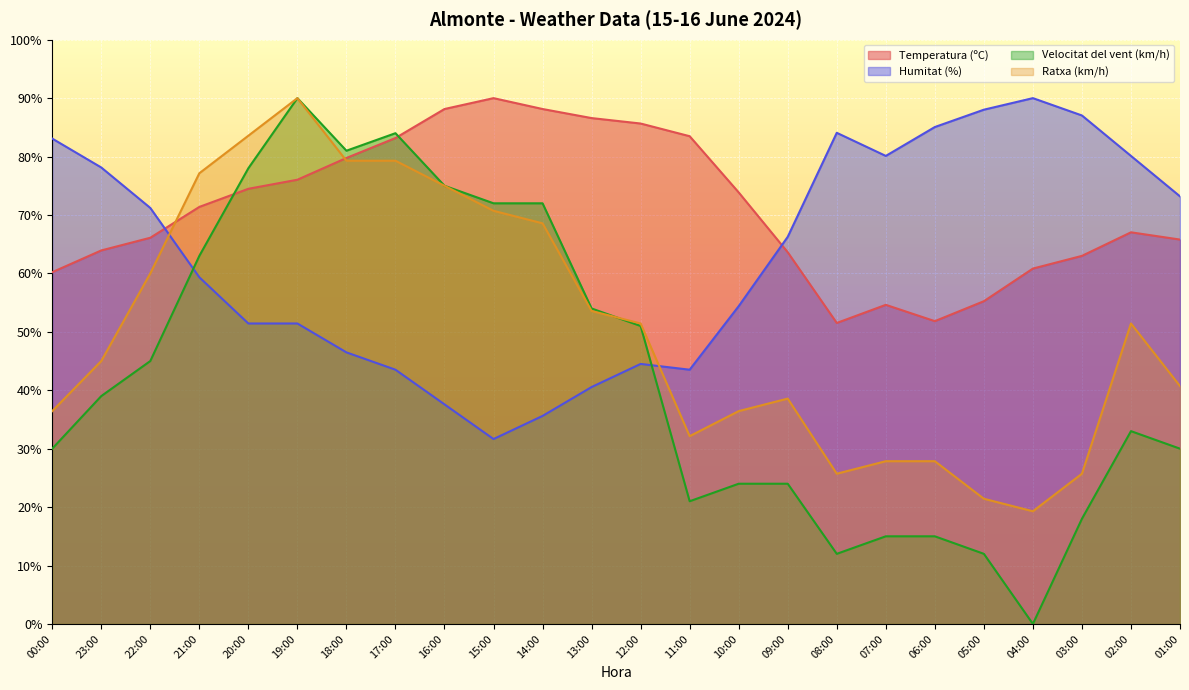

What is the value of the Ratxa (km/h) point at the 17th from the left?

25.7